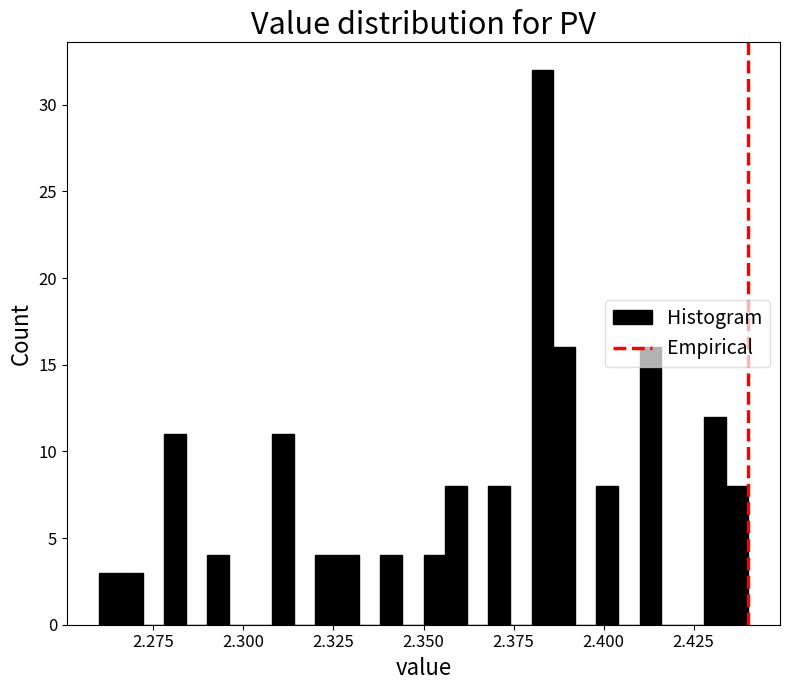

Read against the x-axis, roughly where is the centre of the tallest bar?

2.385